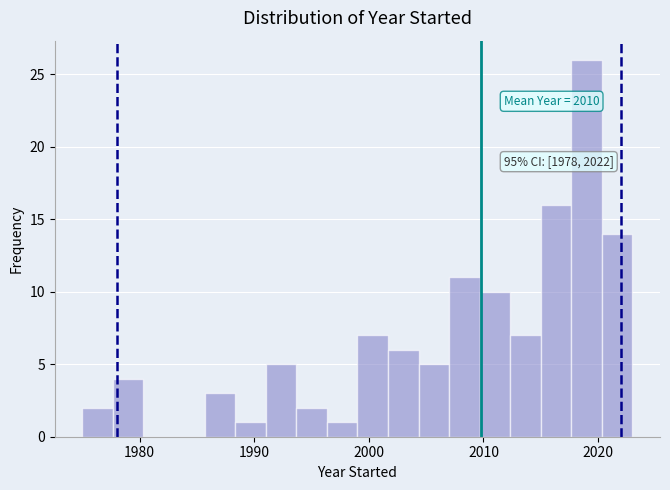

Read against the x-axis, roughly where is the centre of the tallest bar?

2019